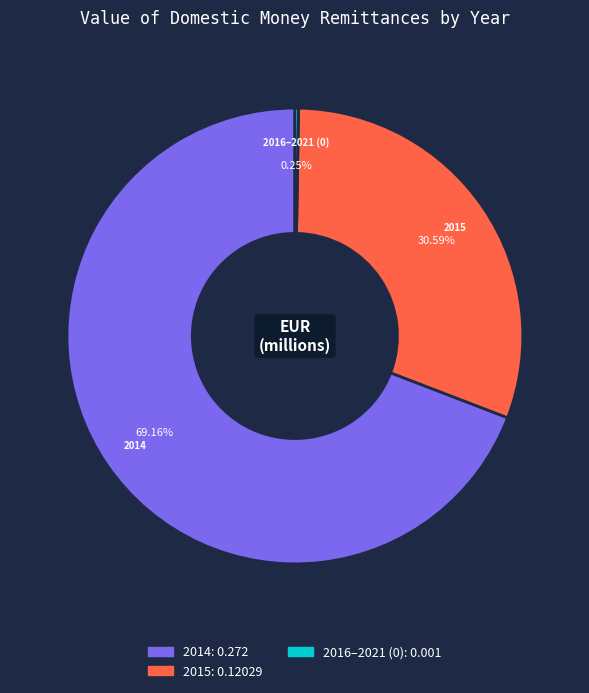

Which category has the biggest portion of the pie?

2014